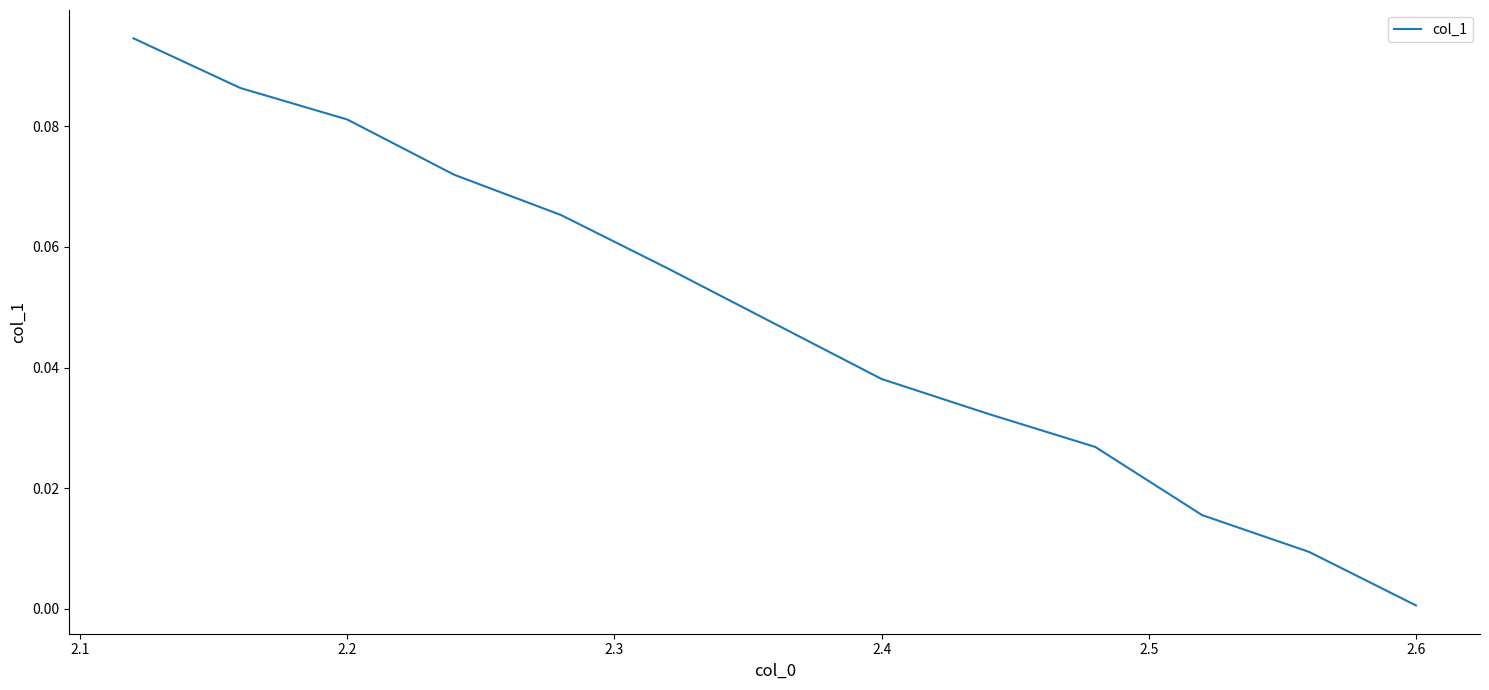

Does the chart have visible grid lines?

No